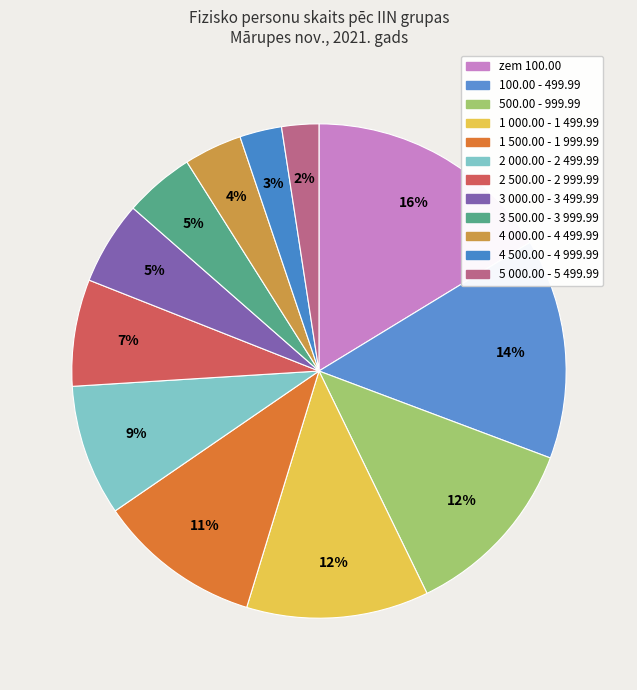

To the nearest percent, what percentage of the pie is 500.00 - 999.99?

12%